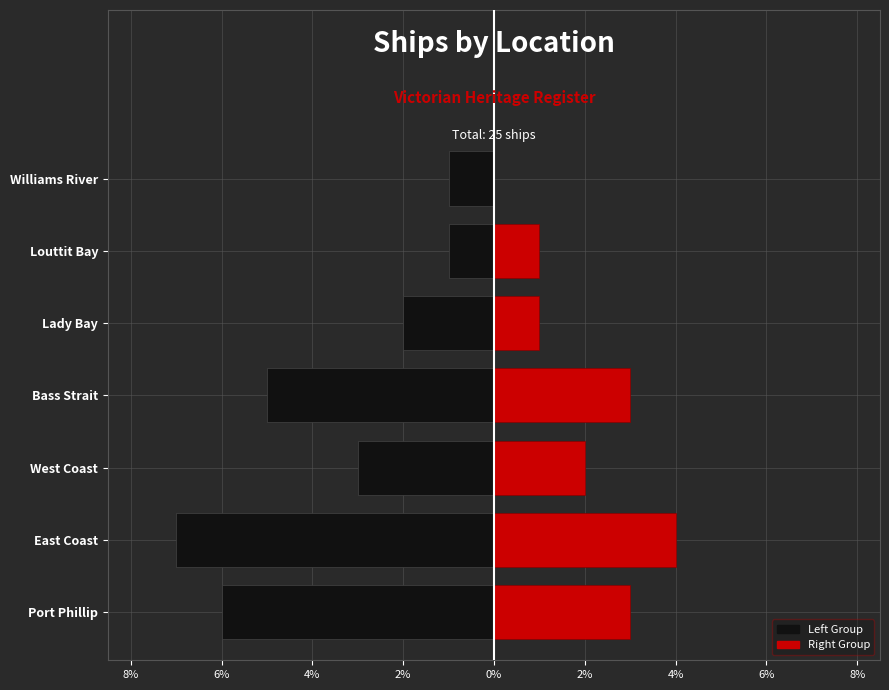

The Left (Male) series shows 0 at Louttit Bay. True or false?

False